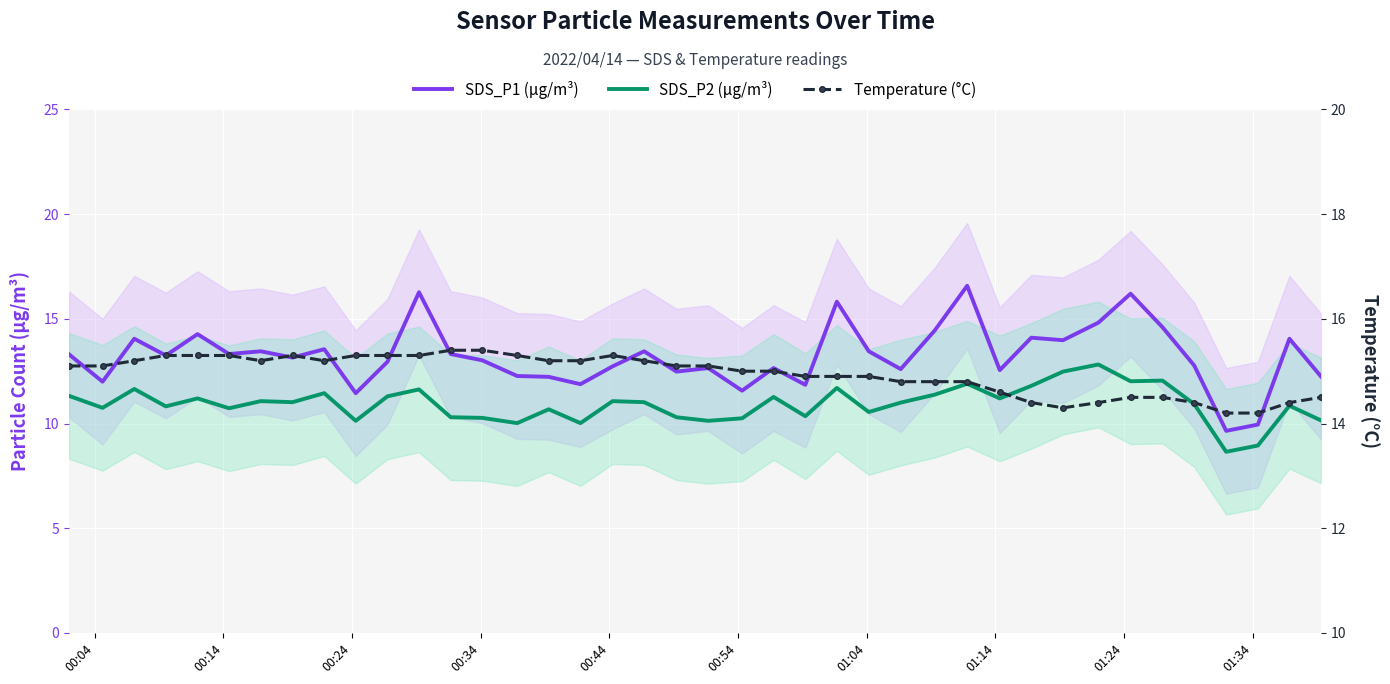

At which label does SDS_P1 (µg/m³) first exceed 13?

00:04